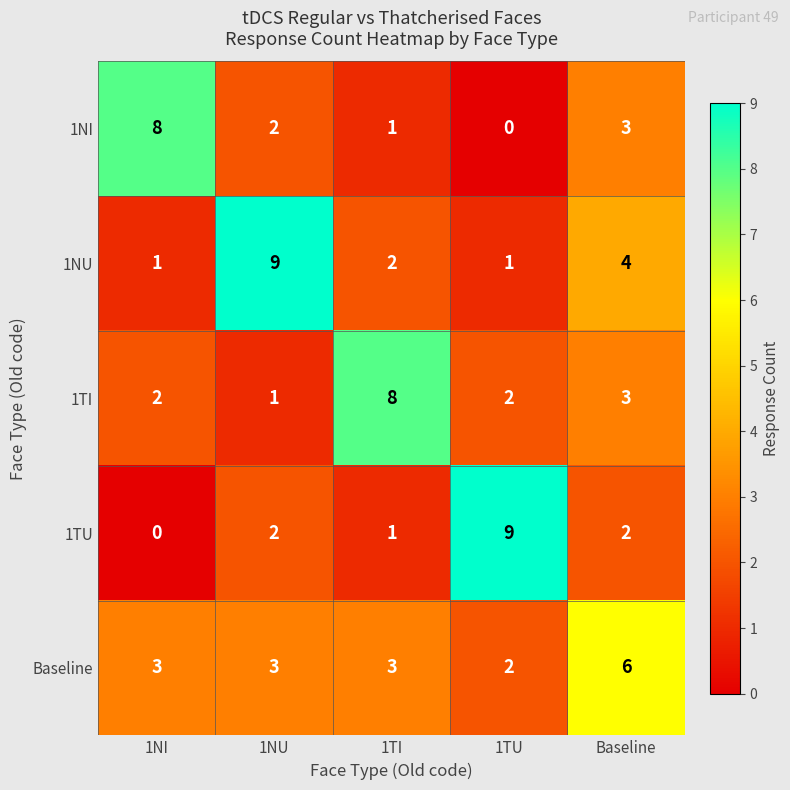

What is the approximate value of 1TI at Baseline?

3